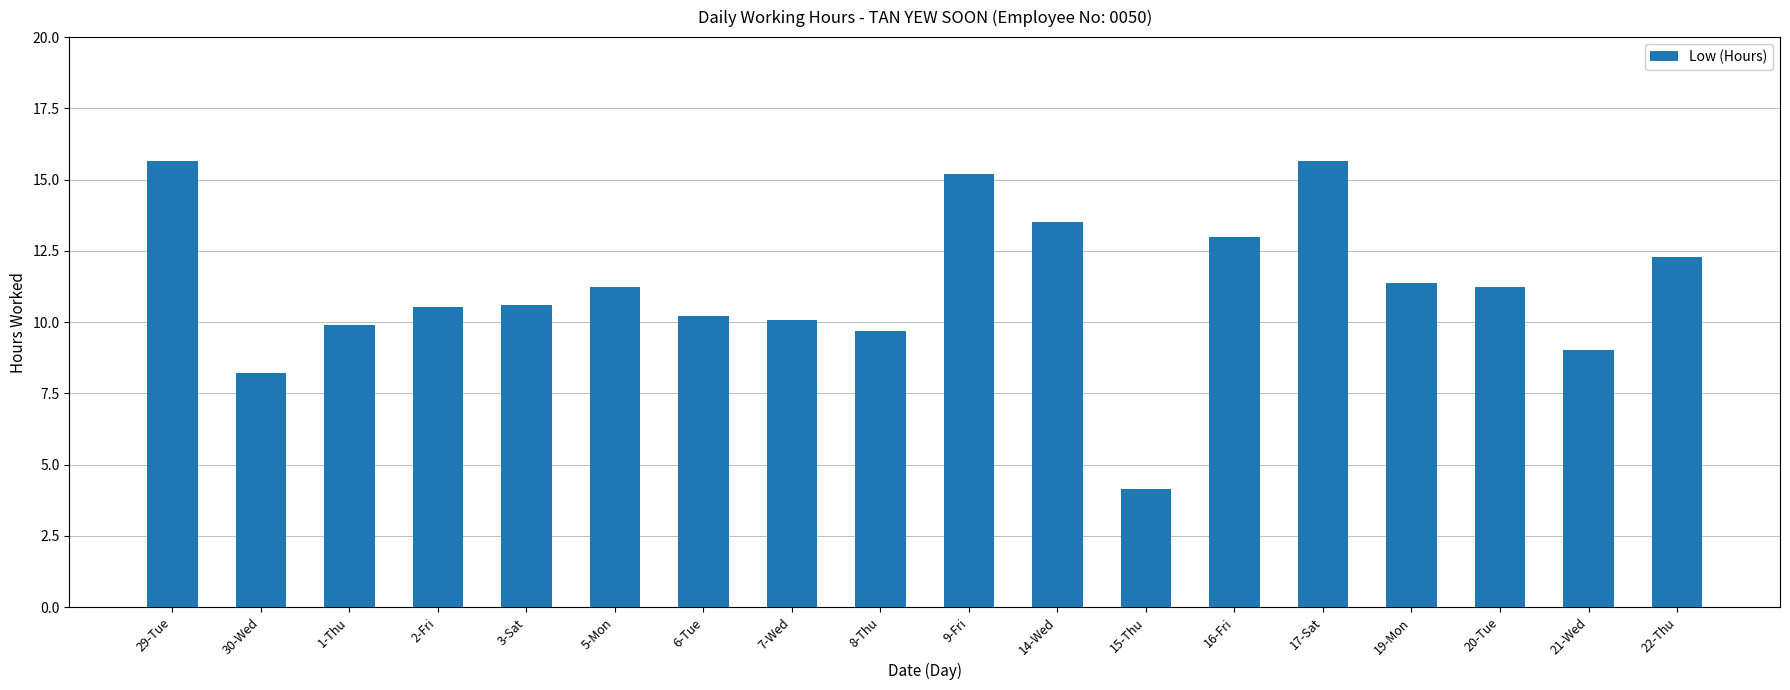

What is the value of the 18th bar from the left?

12.3